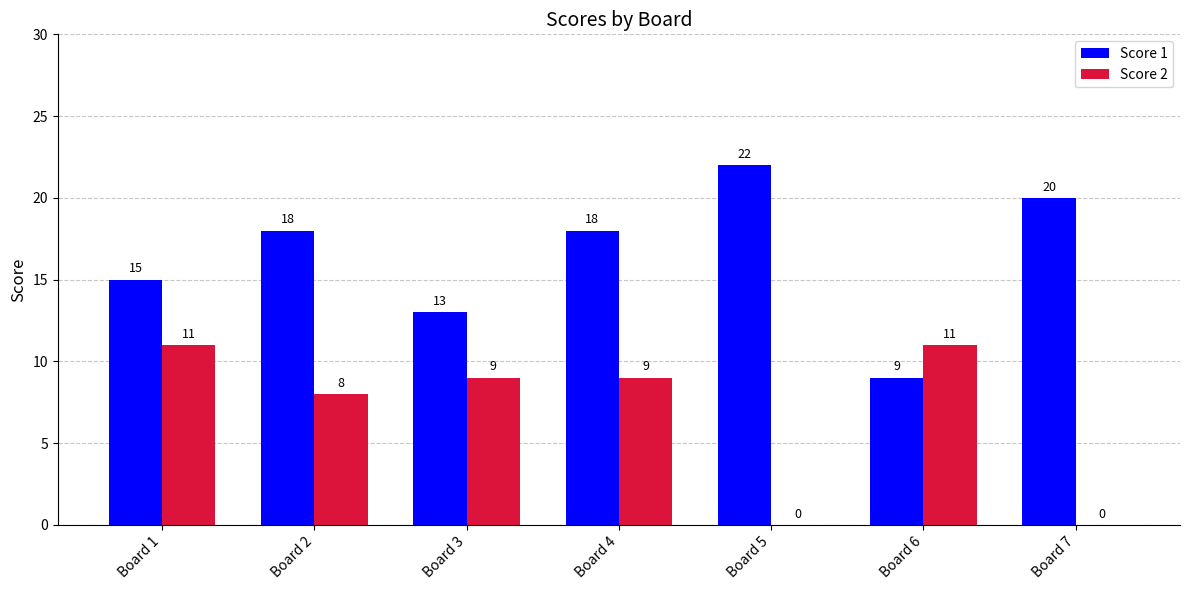

Is the value of Score 2 at Board 1 greater than the value of Score 1 at Board 3?

No